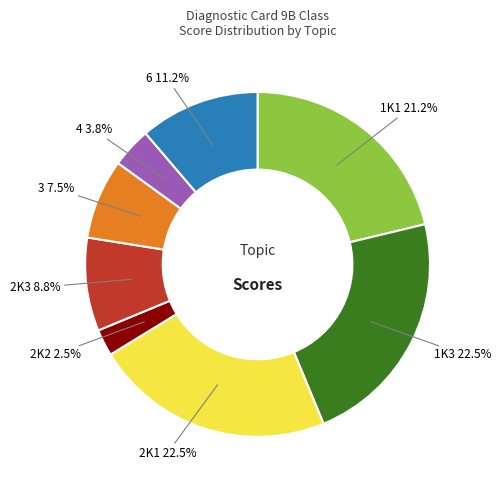

Does any single category account for the majority?

No